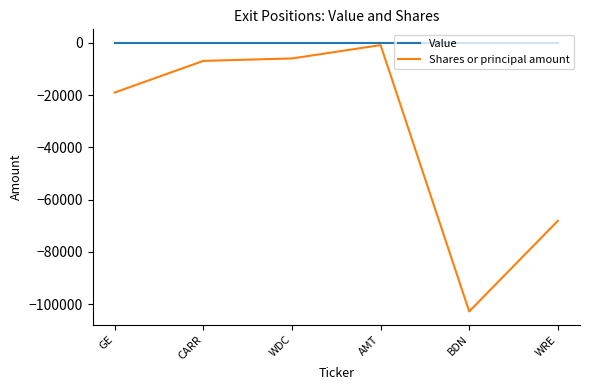

At which category is the sum across all series the highest?

AMT